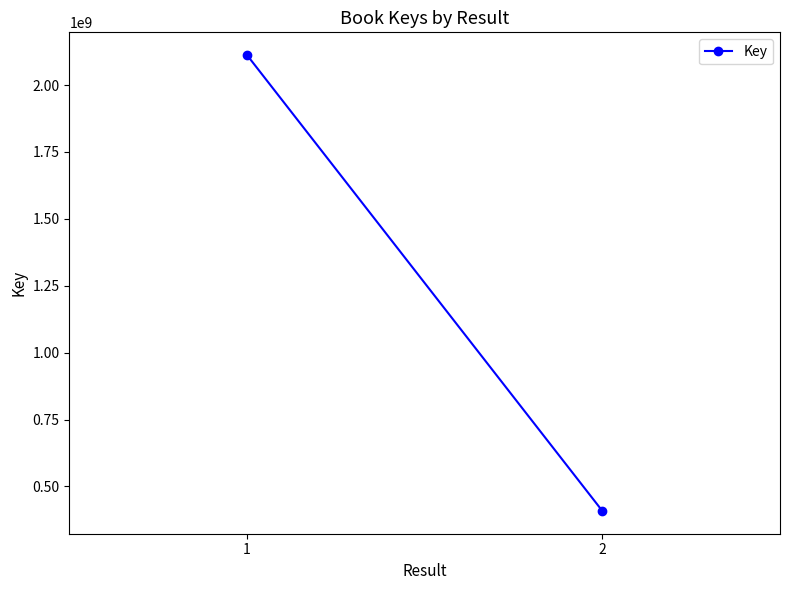

Is it true that the value at 1 is 3509018181?

False